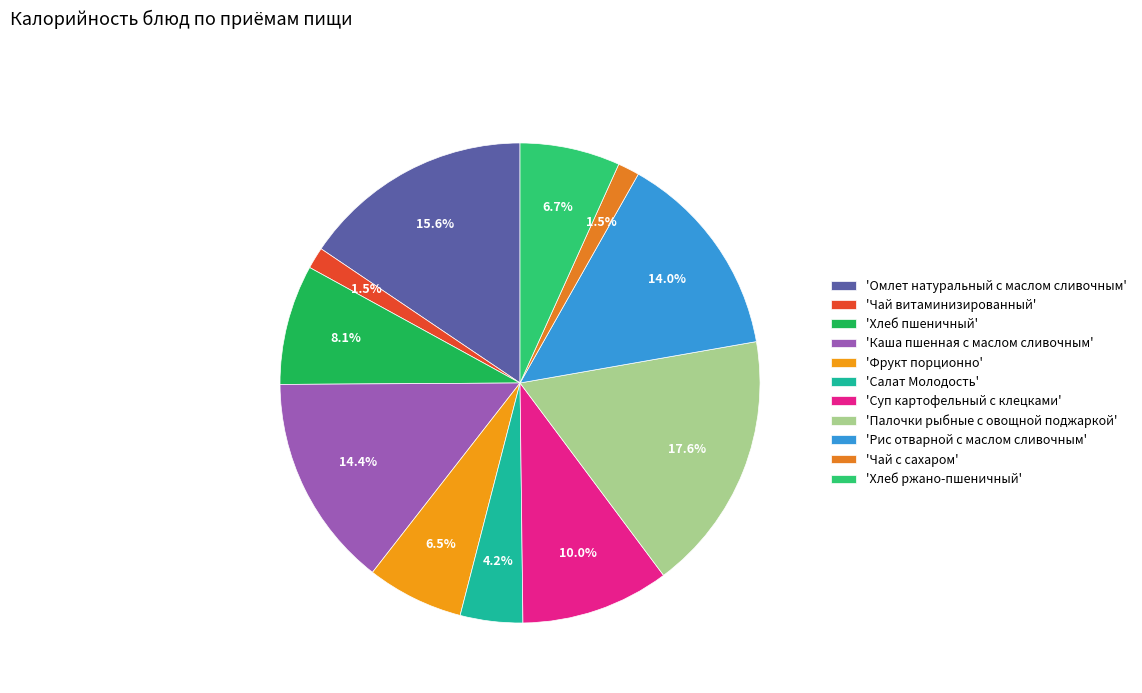

How many segments does this pie chart have?

11